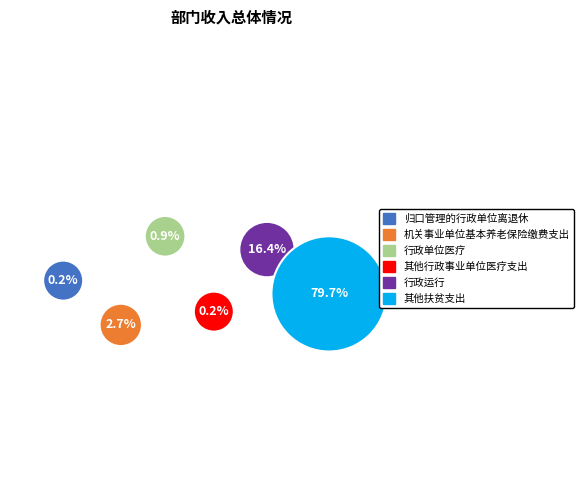

How many slices are in this pie chart?

6